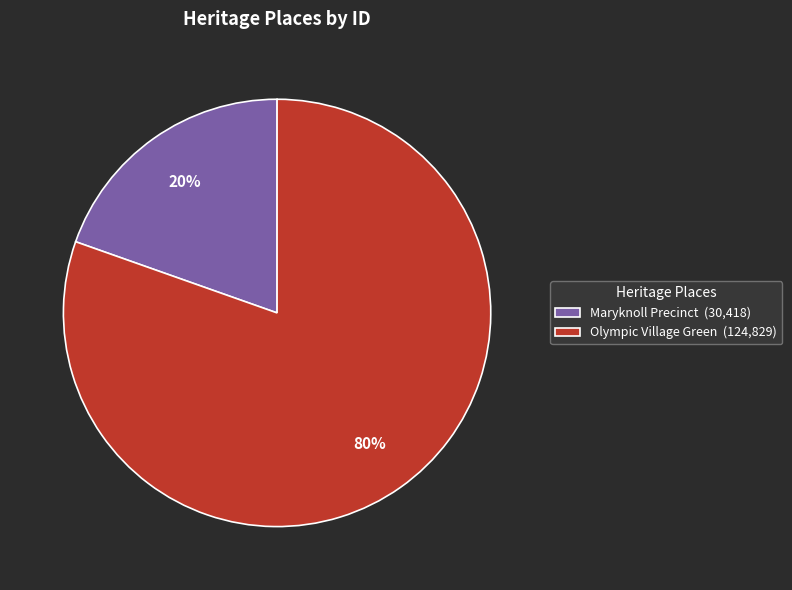

True or false: Maryknoll Precinct accounts for 20% of the total.

True